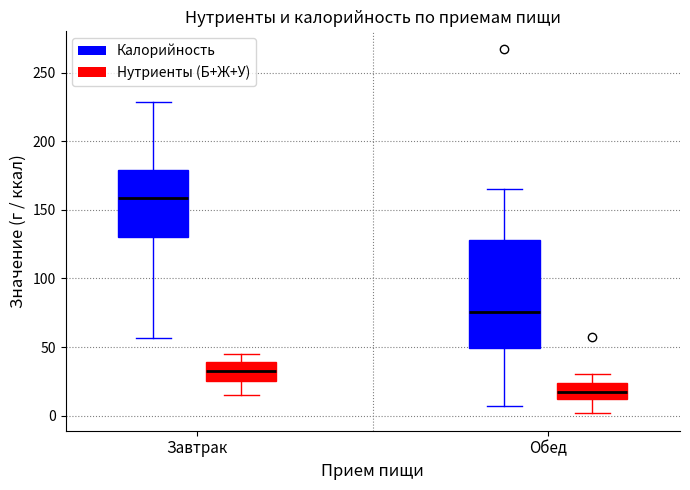

Which box is the tallest, from its lower edge to its upper edge?

Обед (Калорийность)